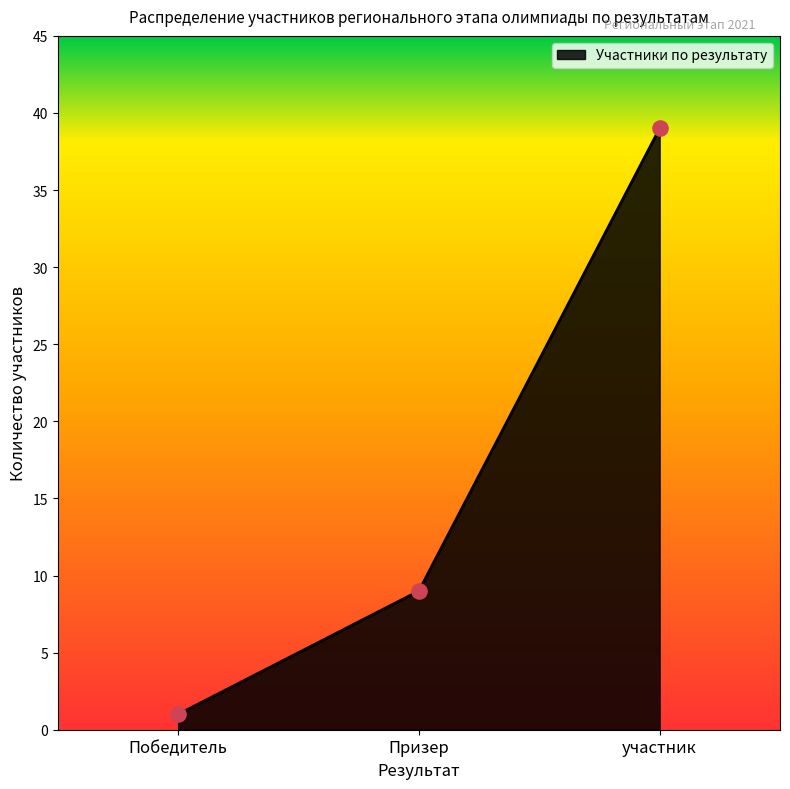

Between участник and Победитель, which is larger?

участник